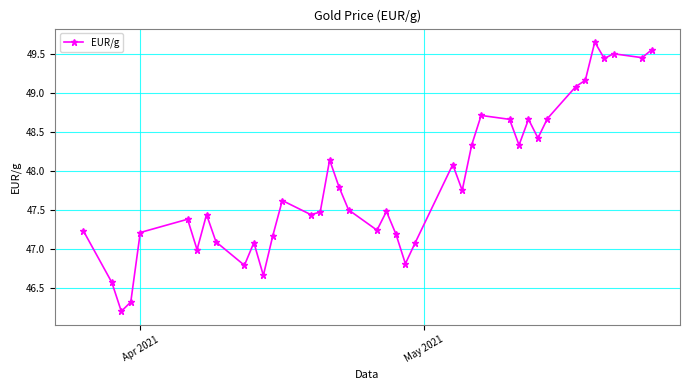

What is the smallest value displayed?

46.2